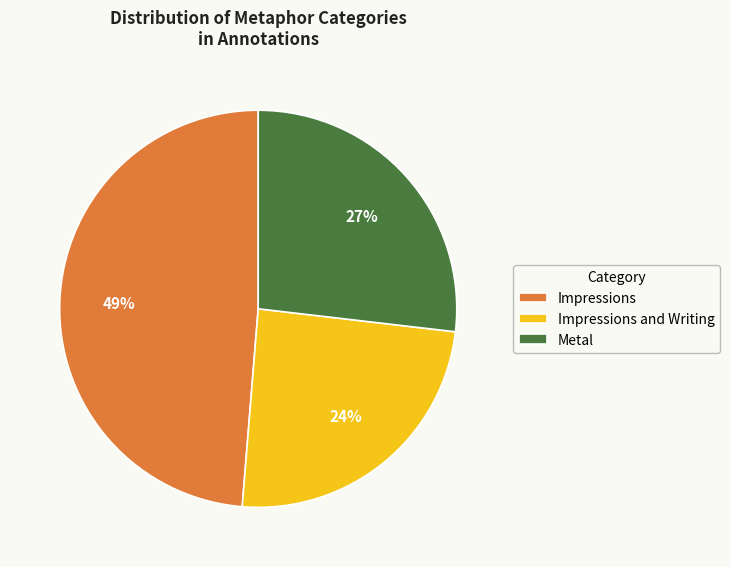

To the nearest percent, what is the combined percentage of Impressions and Impressions and Writing?

73%